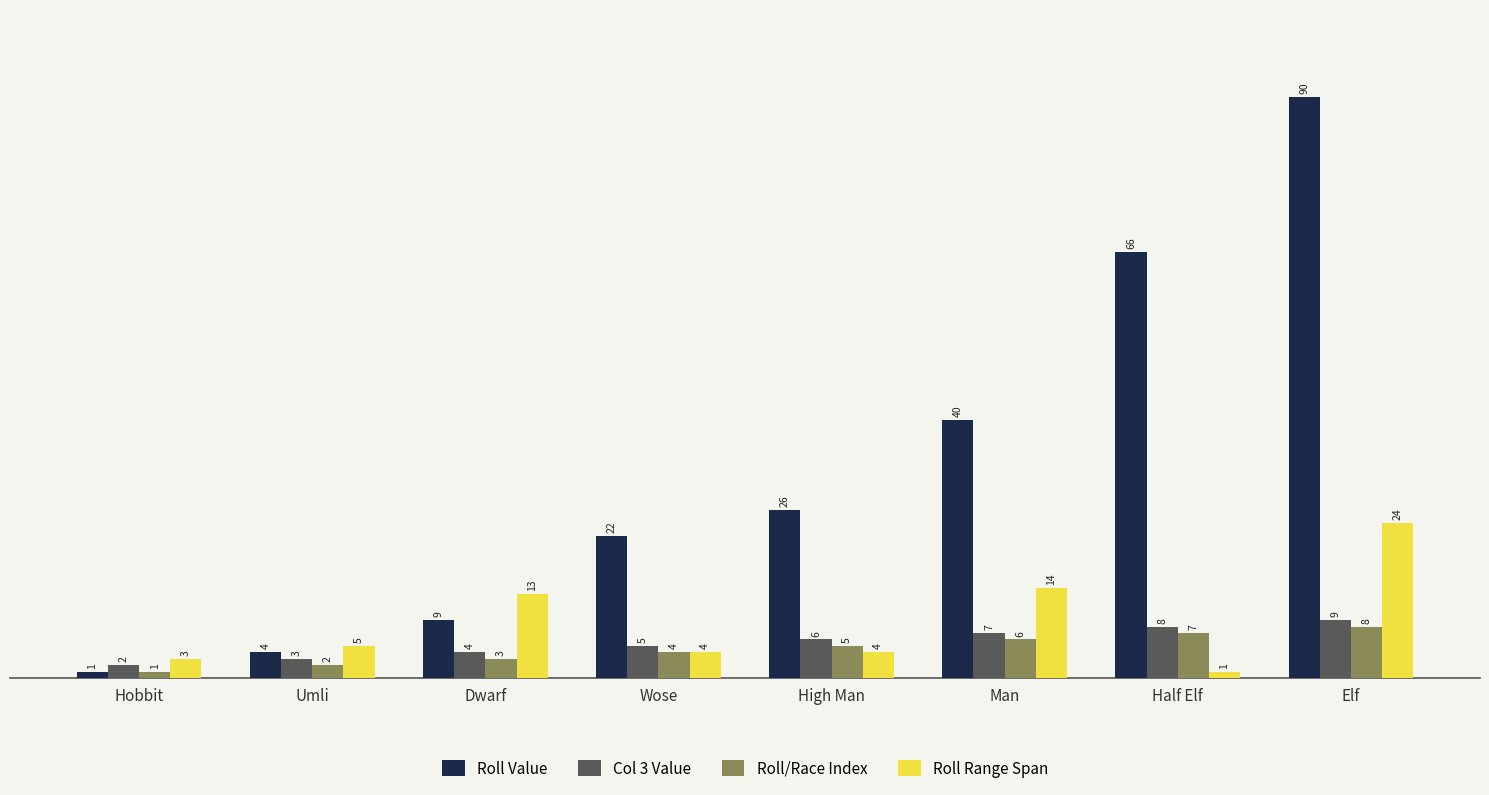

What is the lowest value of the Roll/Race Index series?

1